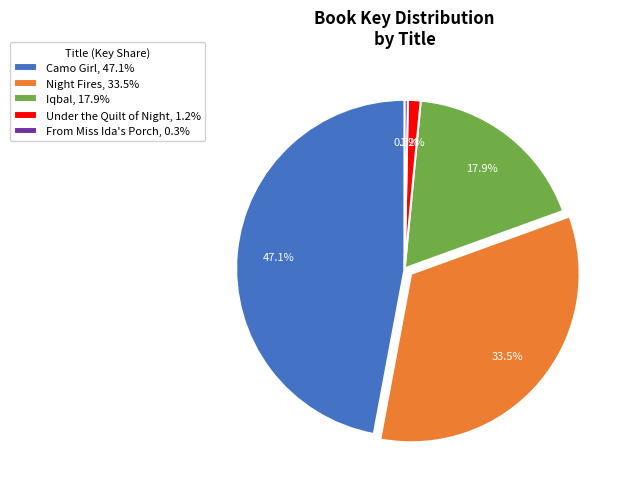

To the nearest percent, what is the difference between the Camo Girl and From Miss Ida's Porch slice percentages?

47%